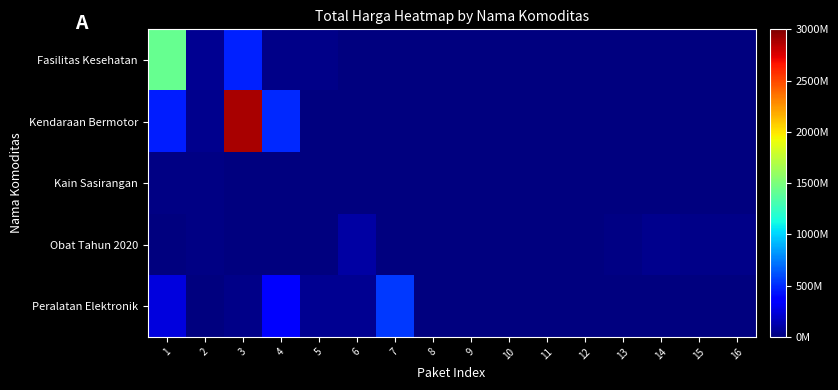

What is the difference between the highest and lowest values at 7?

541071000